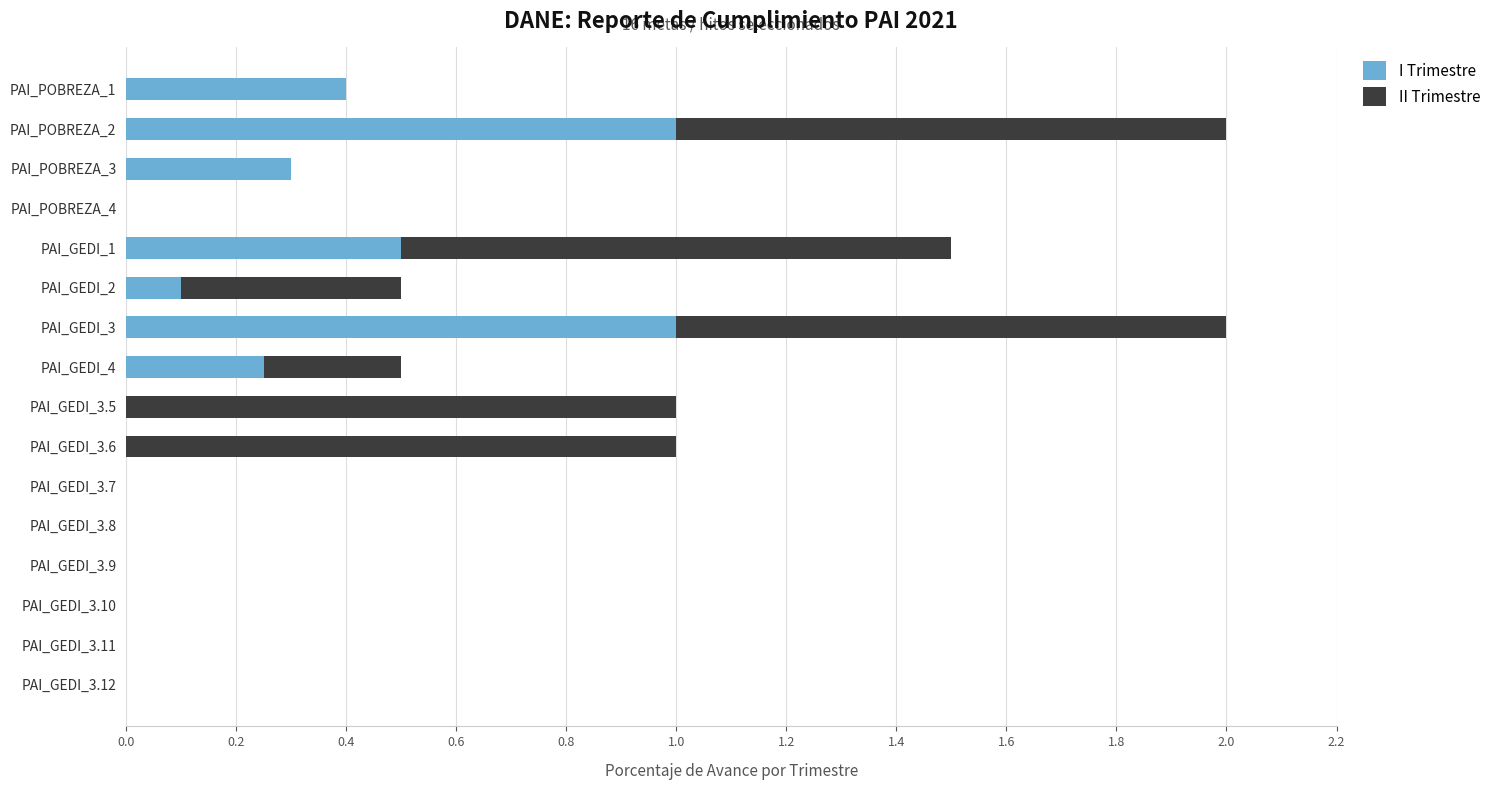

What is the maximum value for I Trimestre?

1.0